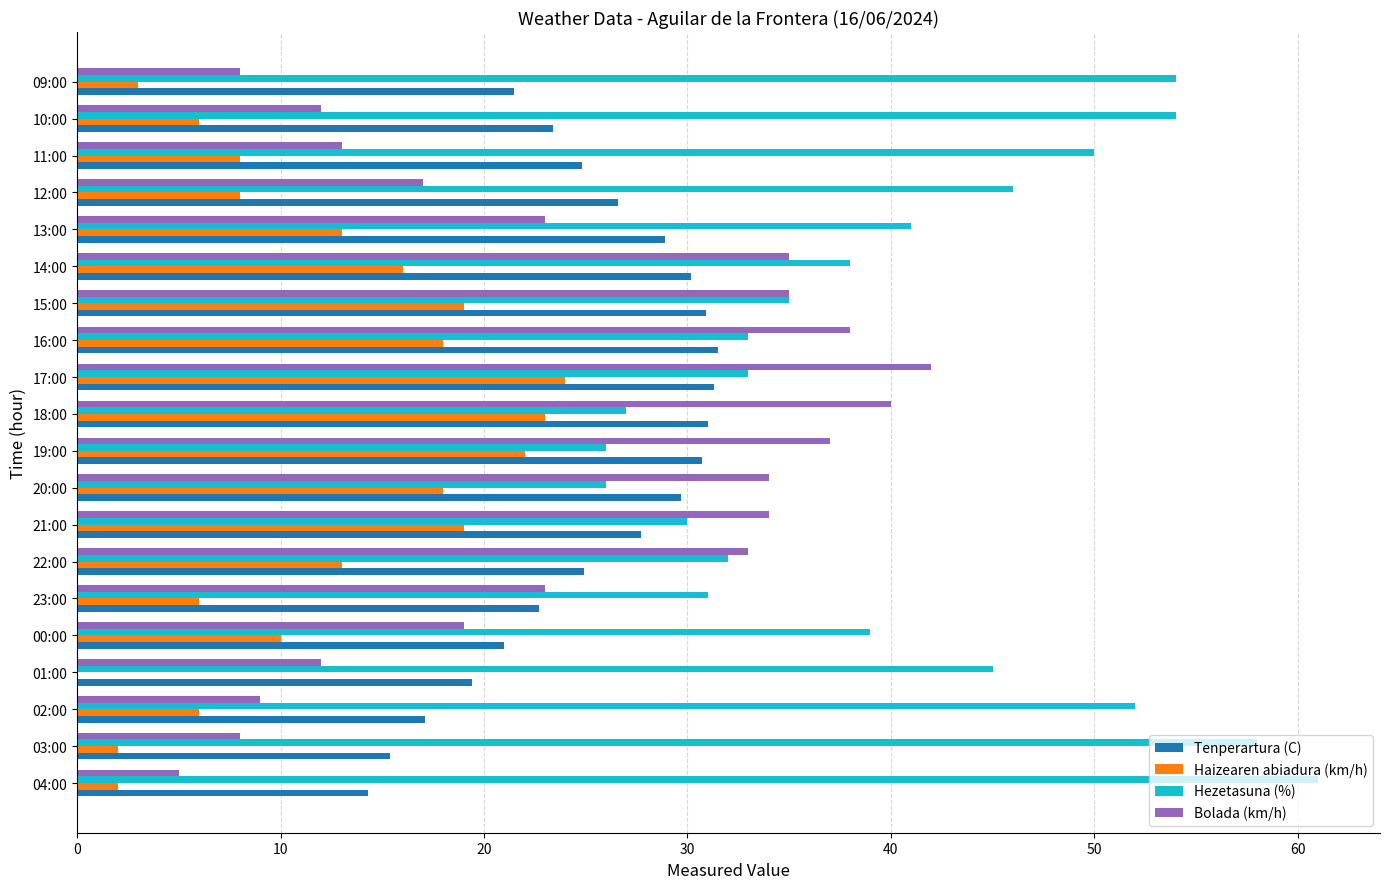

What is the sum of all Tenperartura (C) values?

503.0